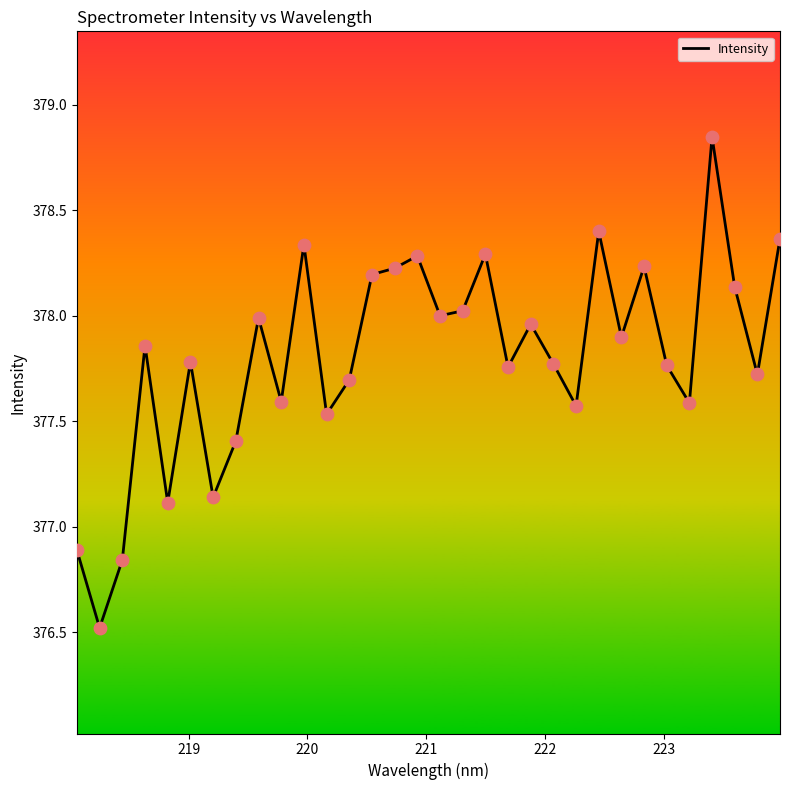

What is the smallest value displayed?

376.5